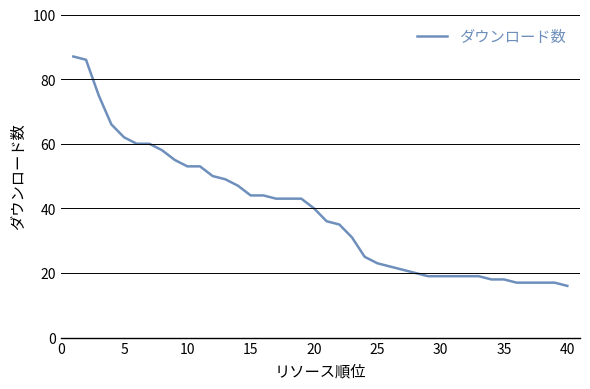

What is the maximum value shown in the chart?

87